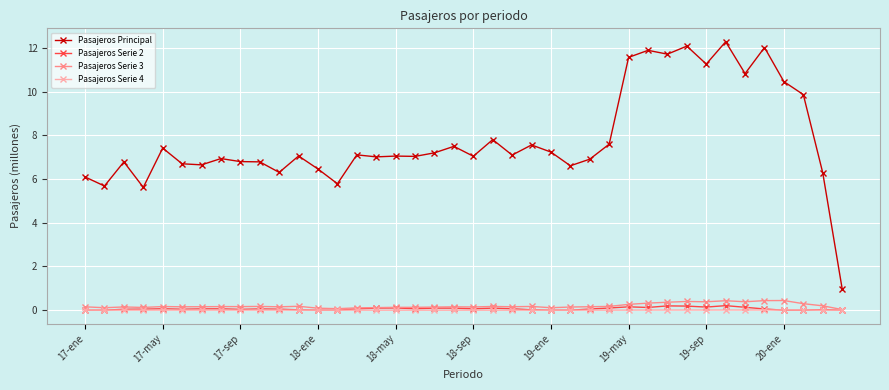

Rank the series by their maximum value, from highest to lowest.

Pasajeros Principal, Pasajeros Serie 3, Pasajeros Serie 2, Pasajeros Serie 4